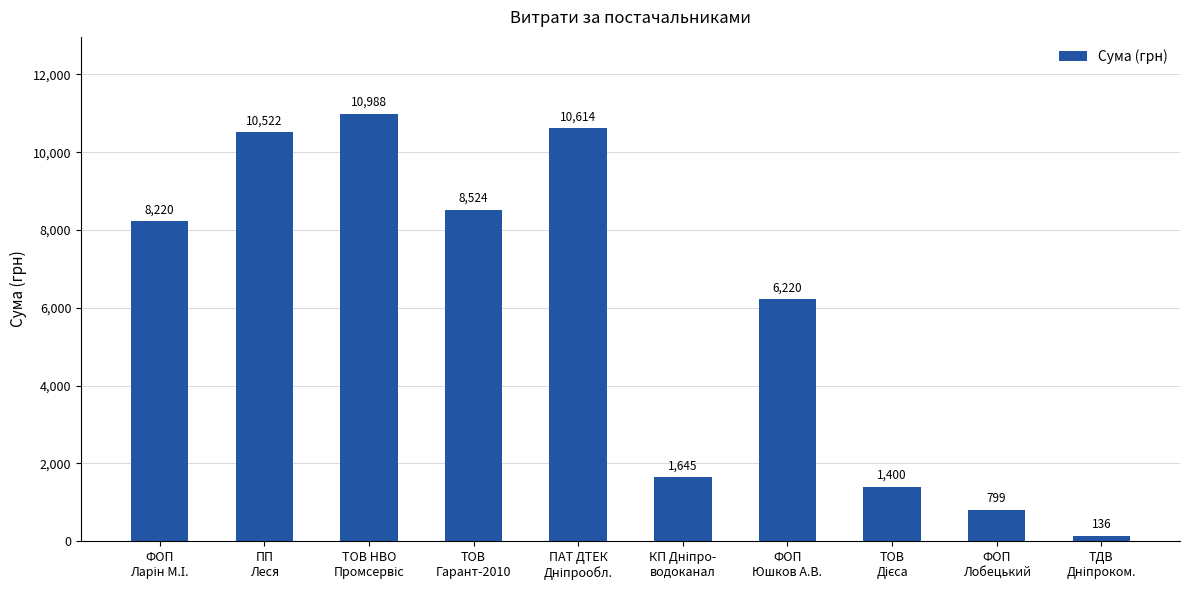

What is the average value?

5906.8